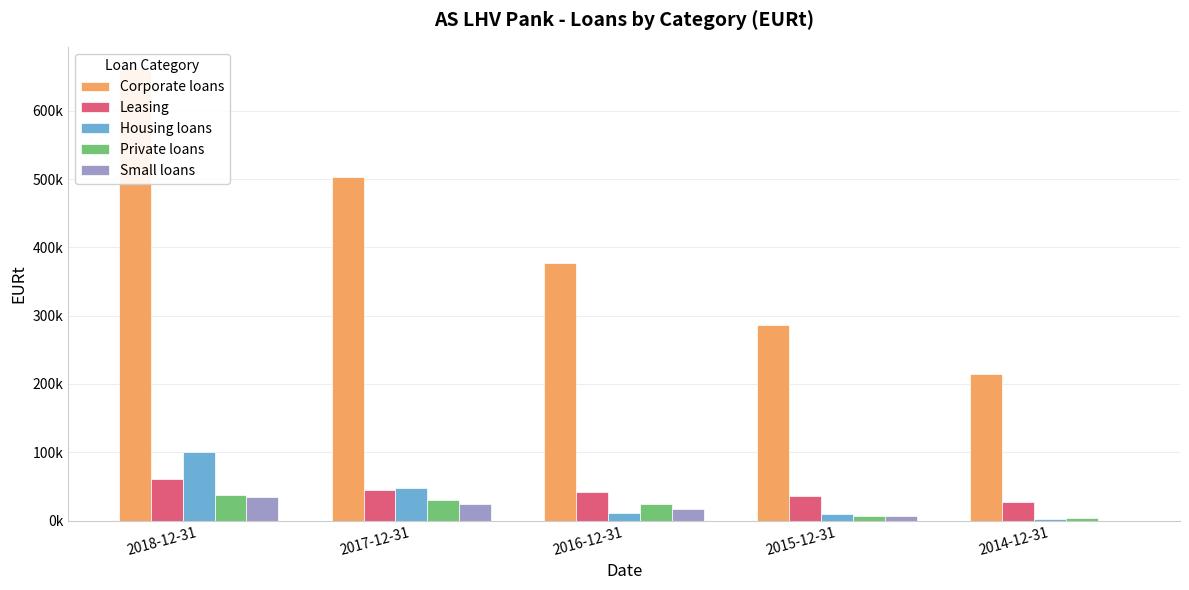

List the labels in order of Small loans value, largest first.

2018-12-31, 2017-12-31, 2016-12-31, 2015-12-31, 2014-12-31